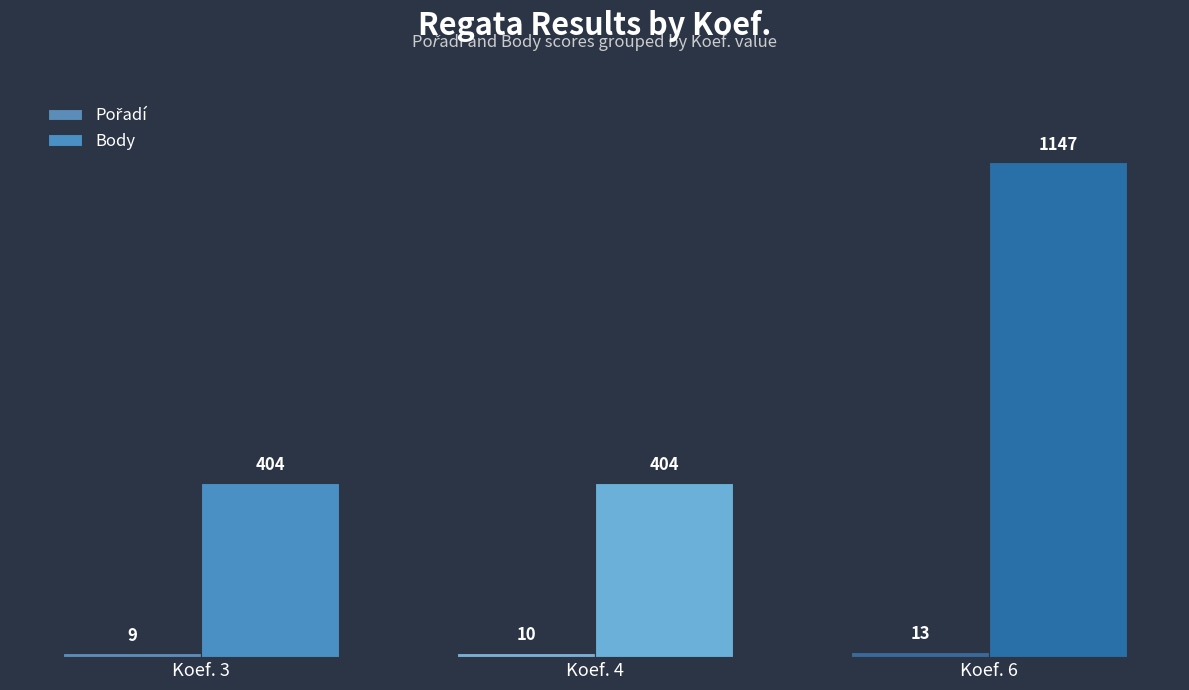

What is the sum of all Body values?

1955